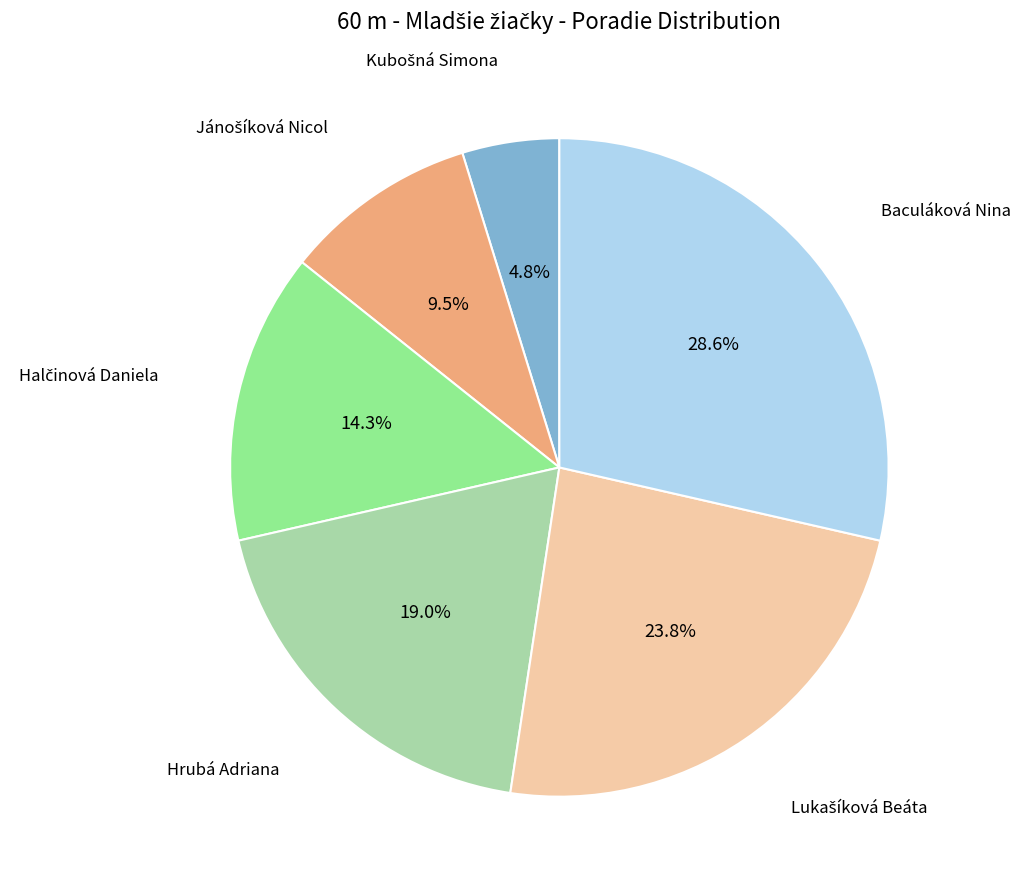

Is there a majority slice in this chart?

No